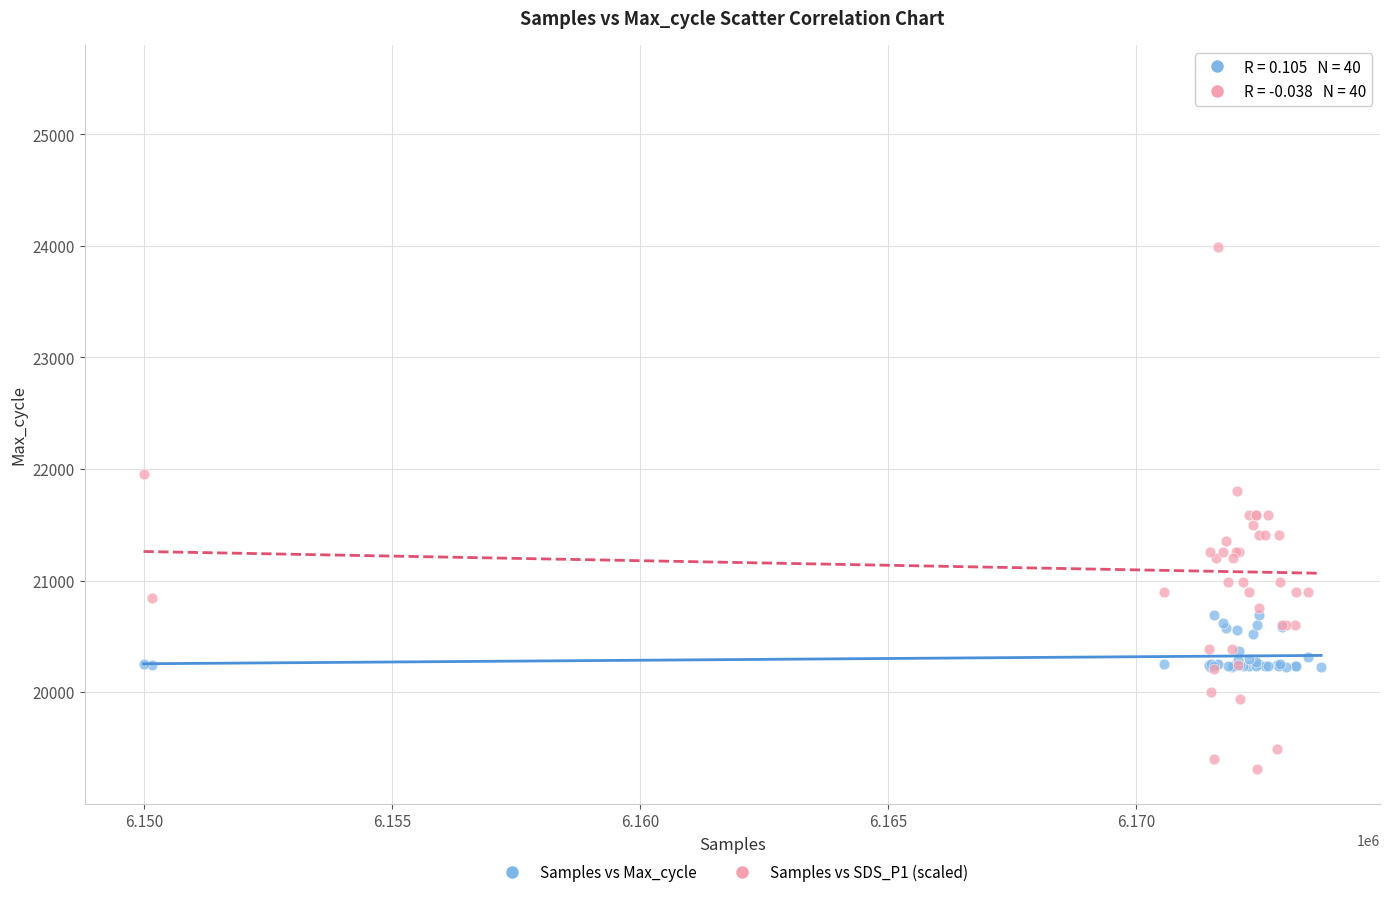

What are all the series names shown in the legend?

Samples vs Max_cycle, Samples vs SDS_P1 (scaled)